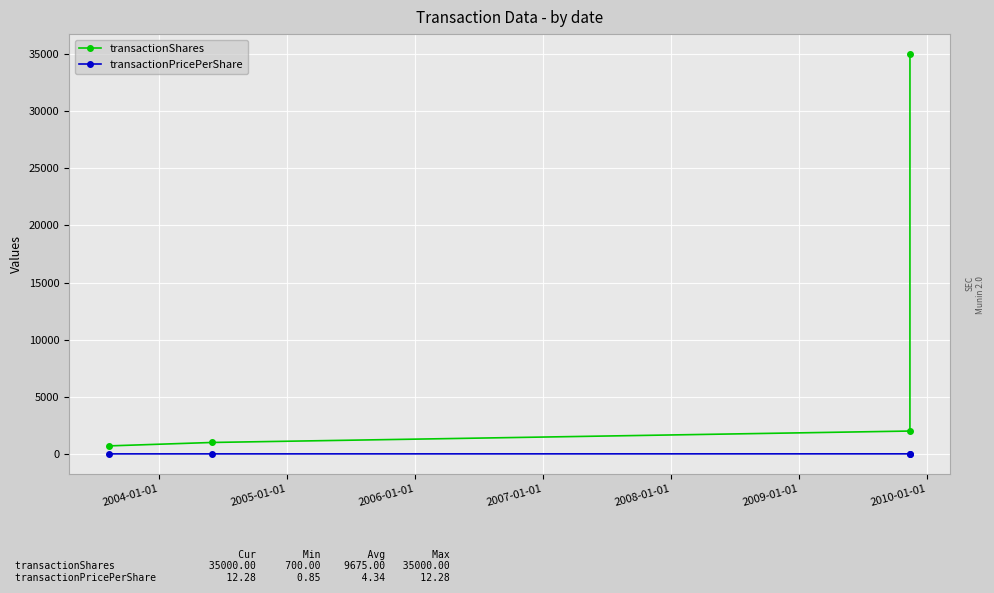

Count the number of data series in this chart.

2